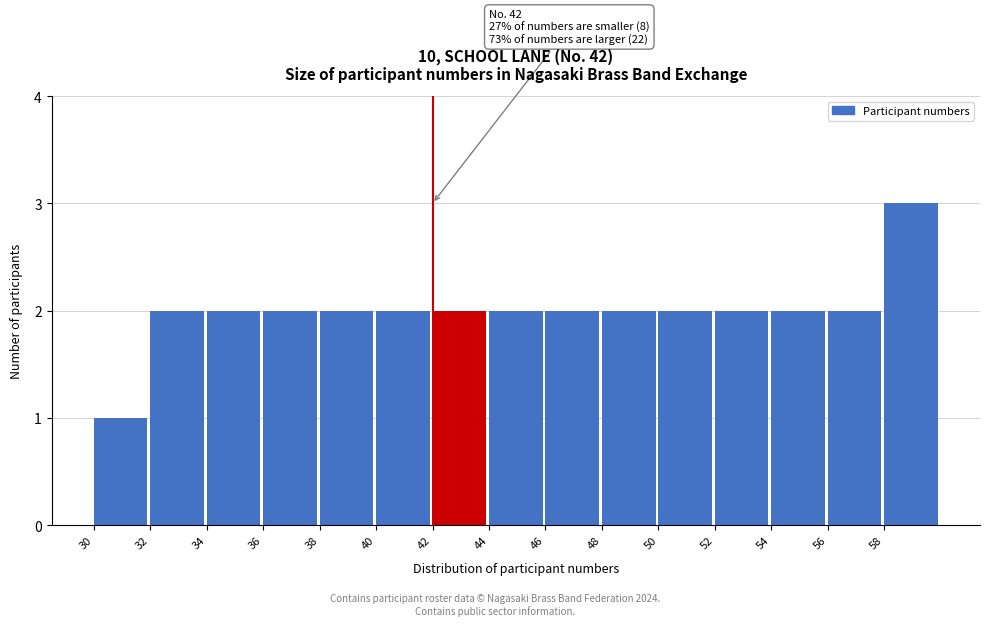

Over which range of the x-axis is the bar tallest?

58 to 60